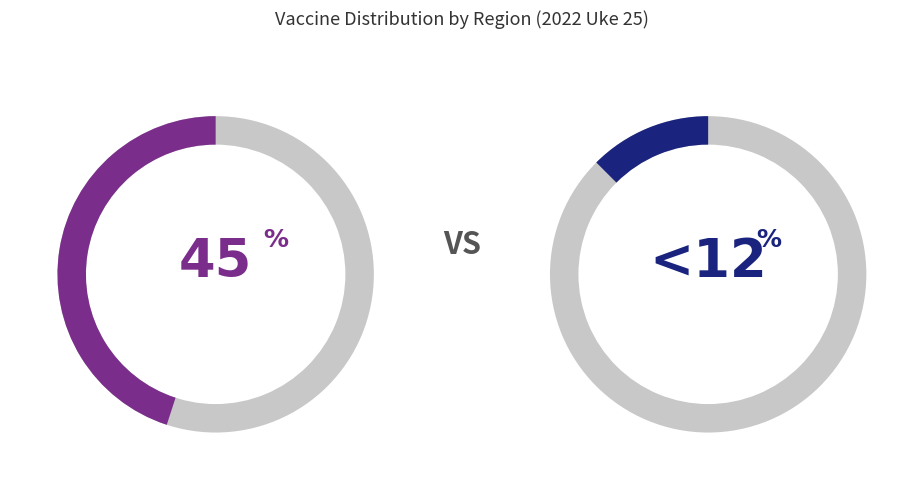

True or false: Levanger accounts for 11% of the total.

False